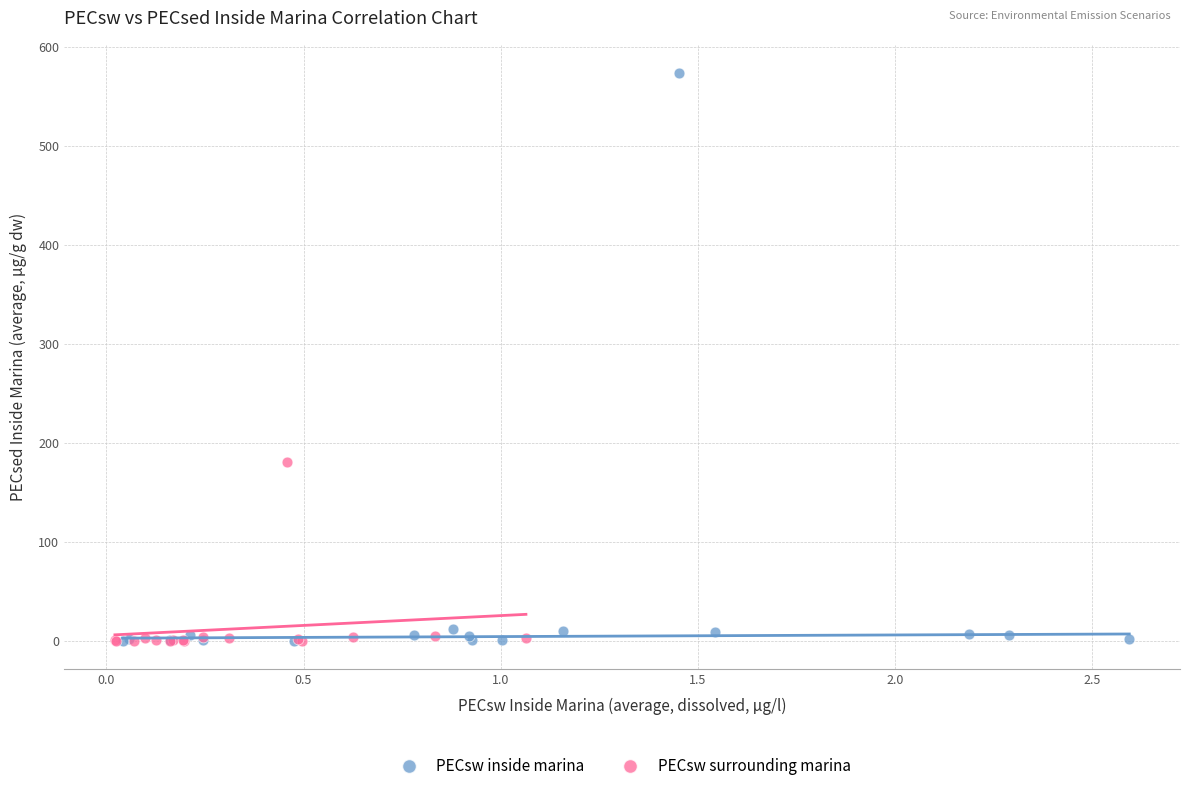

Which series reaches the maximum Y coordinate?

PECsw inside marina